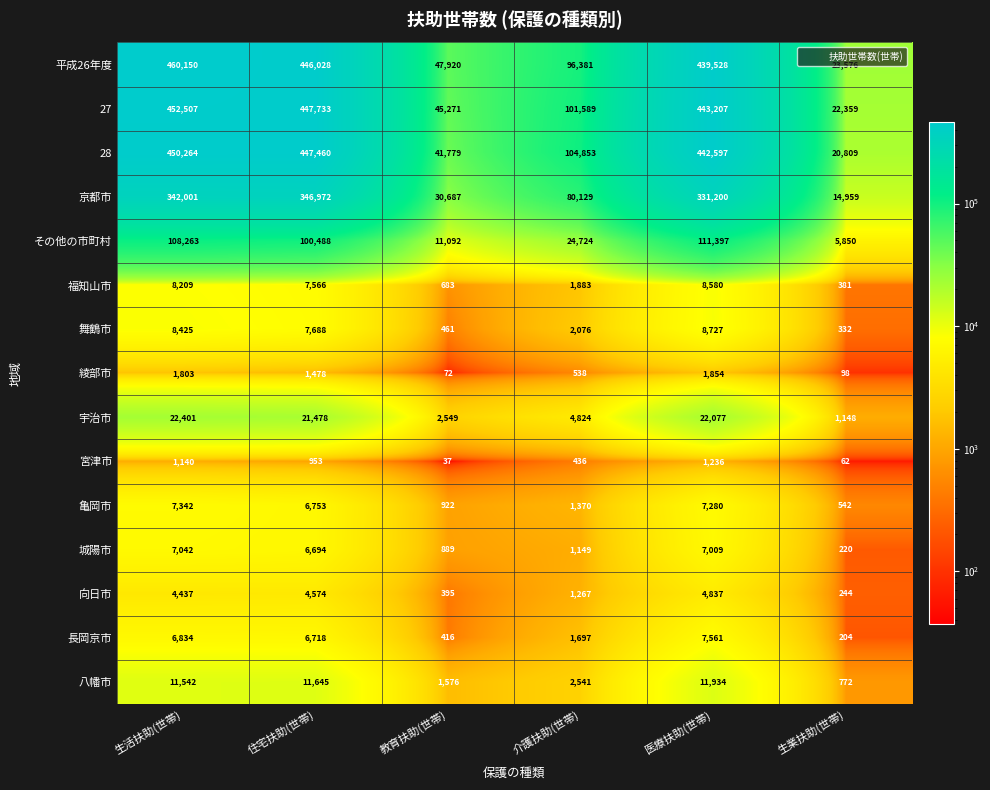

How many categories are shown in the chart?

6